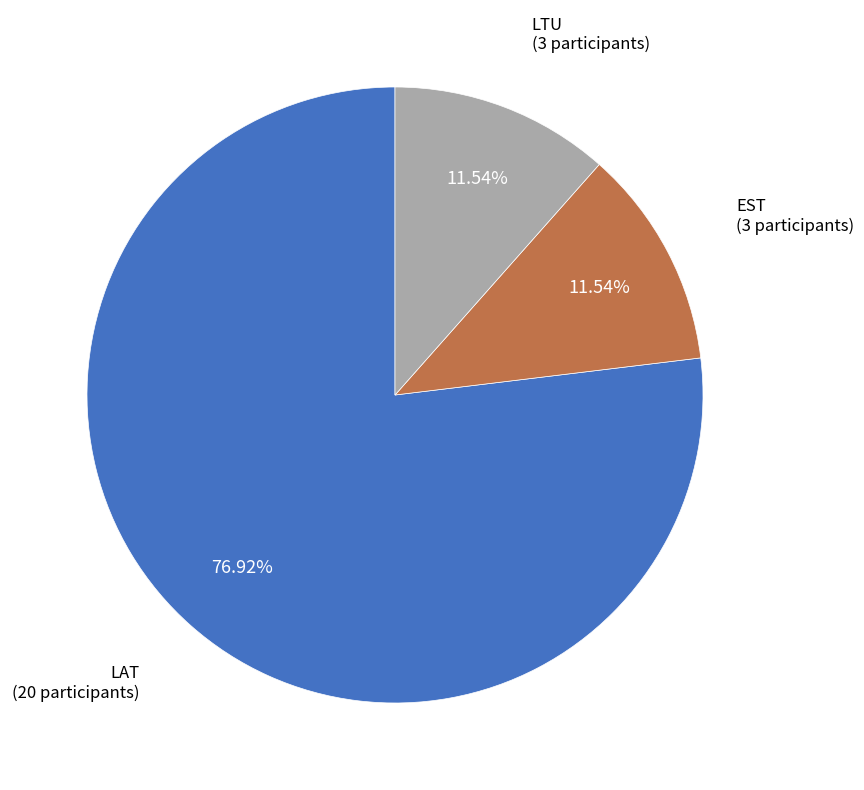

Does LAT account for over 50% of the chart?

Yes